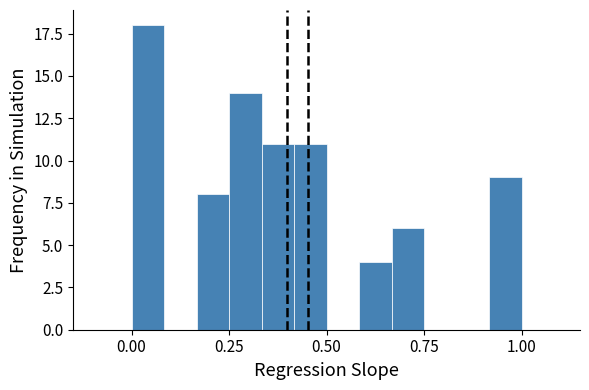

Read against the x-axis, roughly where is the centre of the tallest bar?

0.05